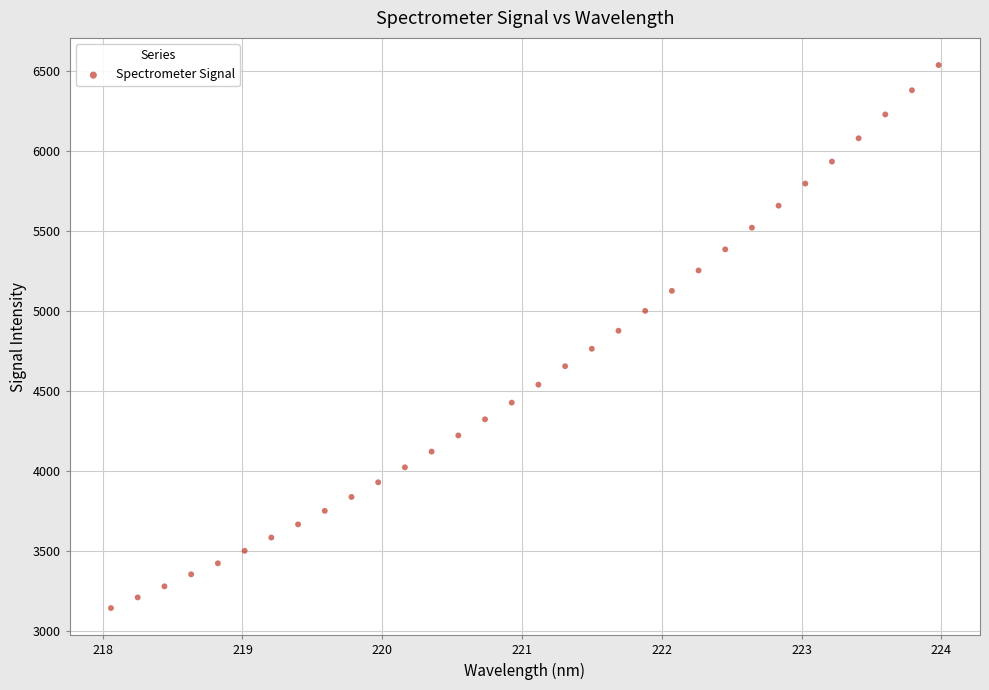

What is the range of Y values (max minus min)?

3394.7